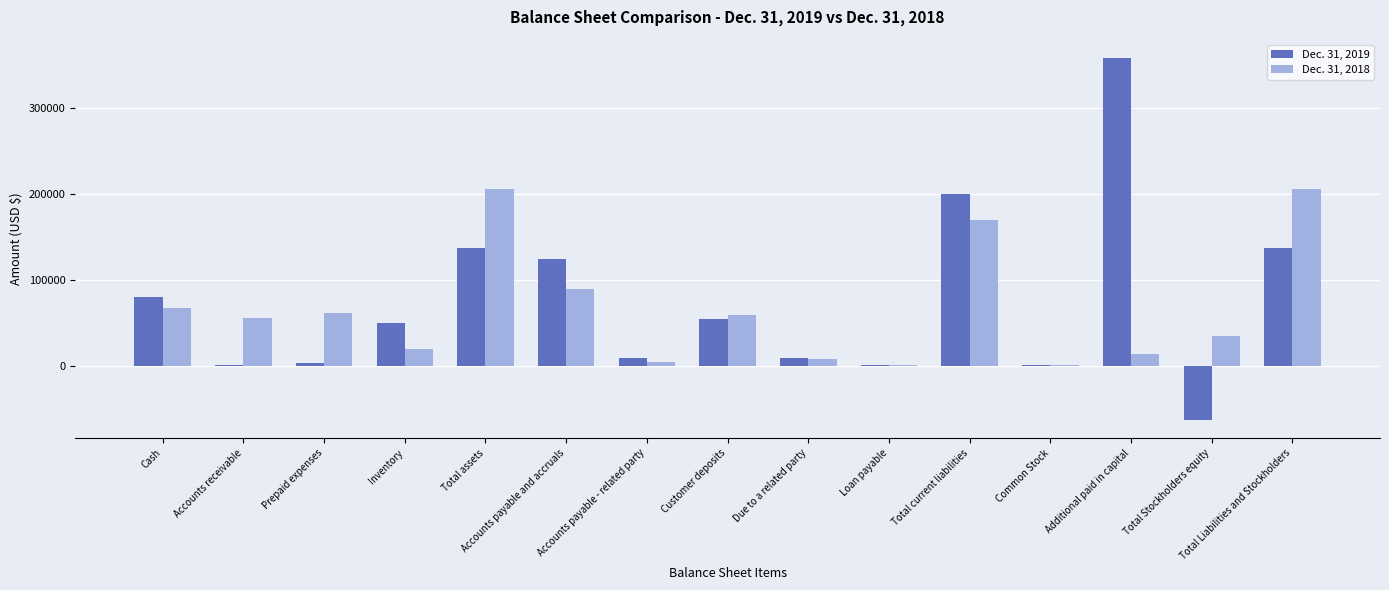

At which category does the chart reach its peak across all series?

Additional paid in capital